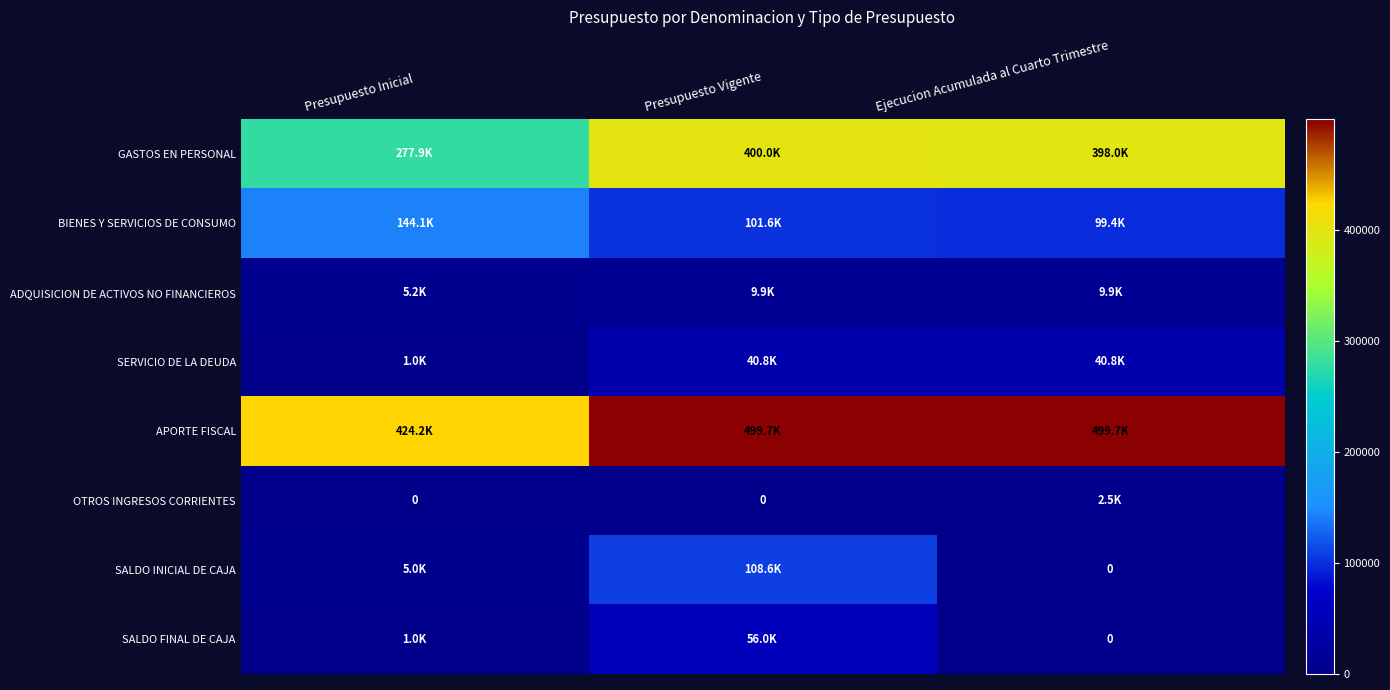

At Ejecucion Acumulada al Cuarto Trimestre, list the series in order from smallest to largest.

SALDO INICIAL DE CAJA, SALDO FINAL DE CAJA, OTROS INGRESOS CORRIENTES, ADQUISICION DE ACTIVOS NO FINANCIEROS, SERVICIO DE LA DEUDA, BIENES Y SERVICIOS DE CONSUMO, GASTOS EN PERSONAL, APORTE FISCAL